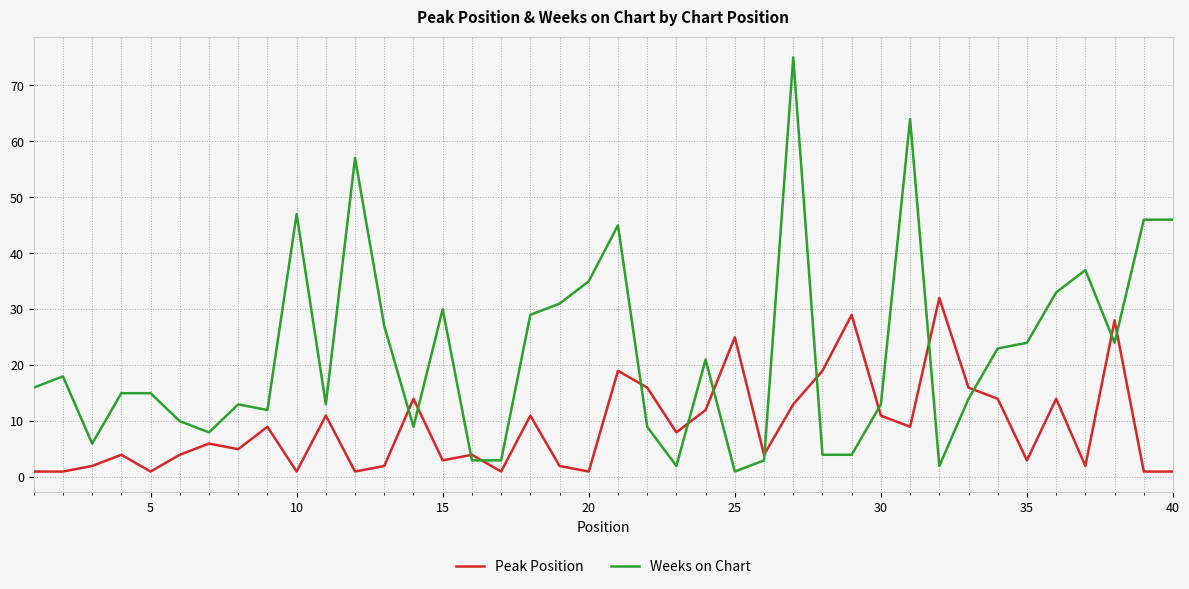

What is the difference between the maximum and minimum values in the Peak Position series?

31